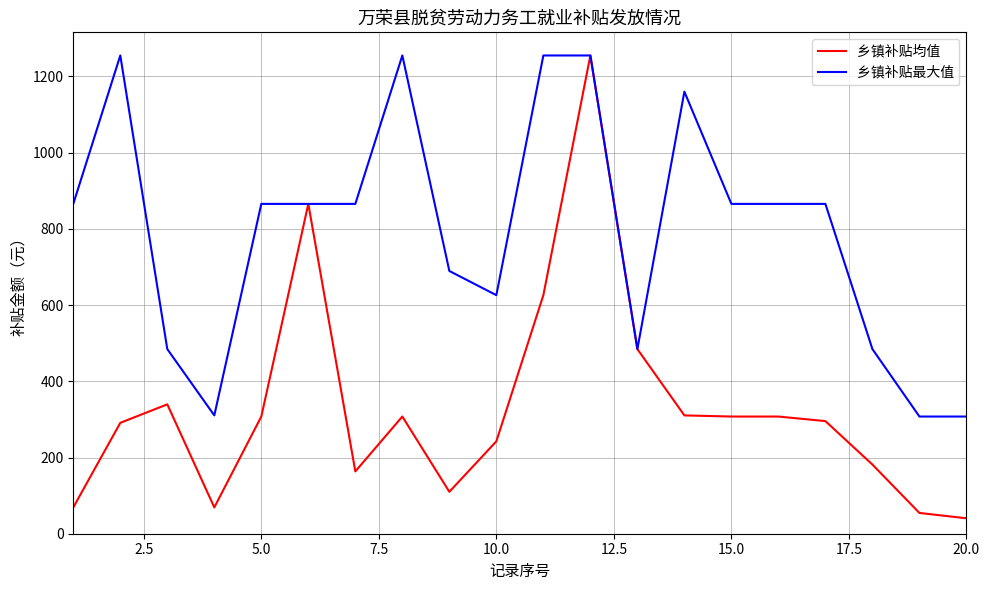

What is the sum of all 乡镇补贴均值 values?

6628.0